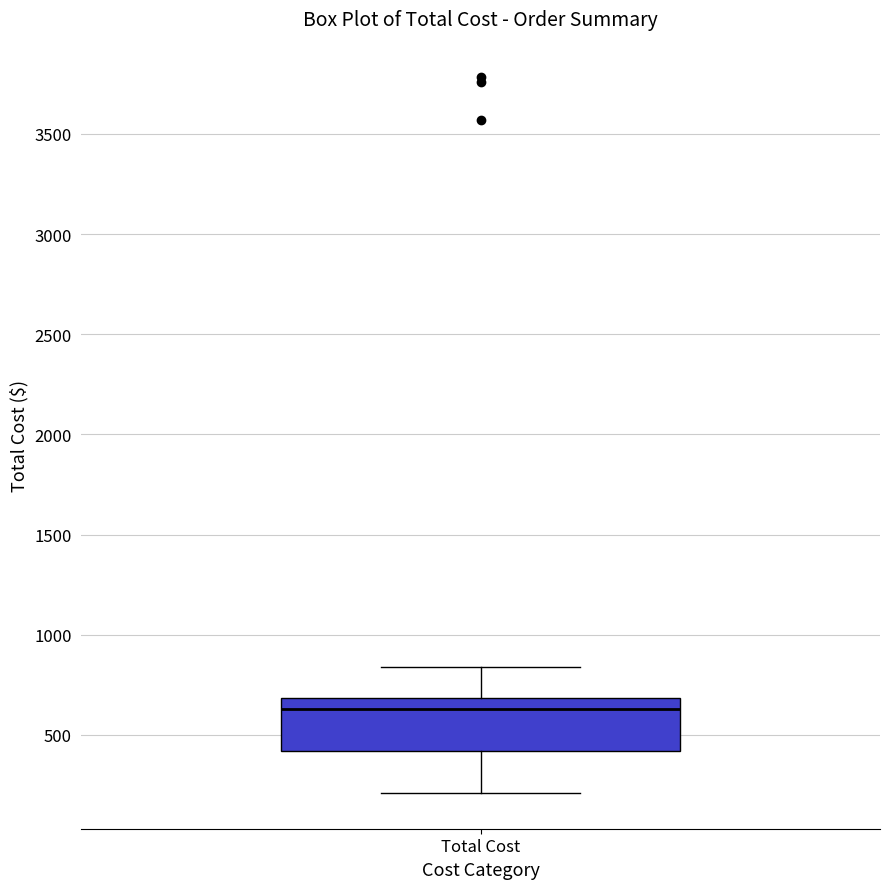

Where does the upper whisker of the box for Total Cost end on the y-axis? The values are not printed on the chart, so give them approximately, as read against the axis.

850